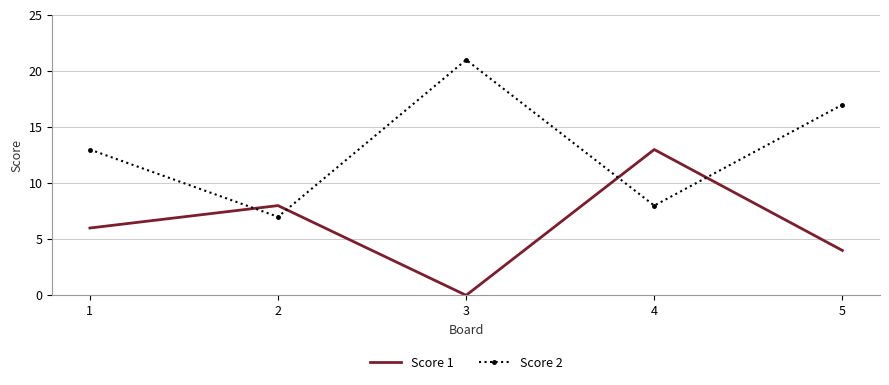

What is the spread (max minus min) of values at 3?

21